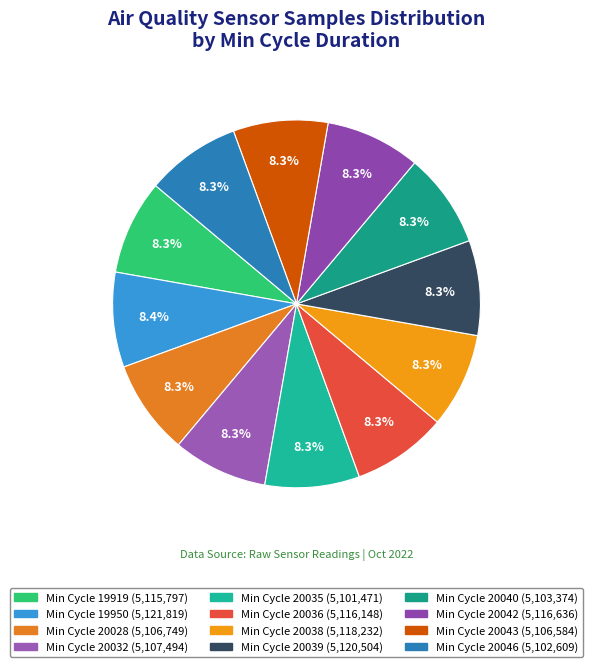

How many slices are in this pie chart?

12